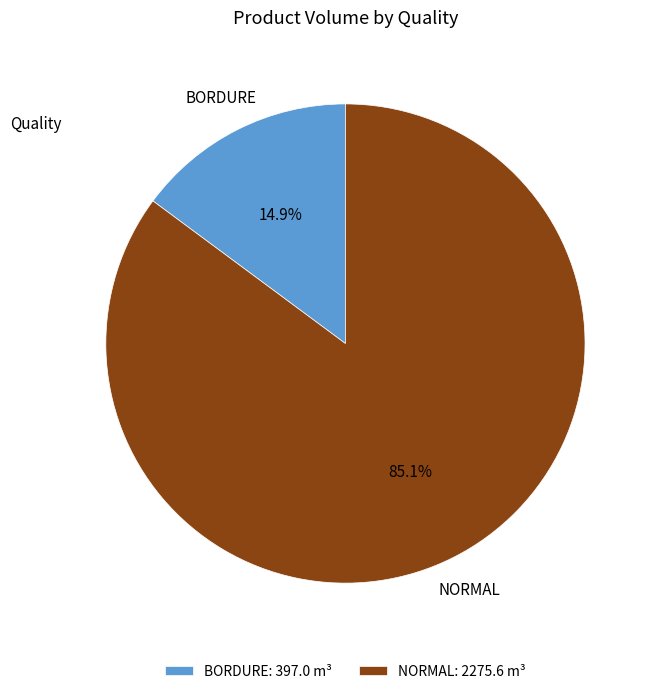

Between NORMAL: 2275.6 m³ and BORDURE: 397.0 m³, which is larger?

NORMAL: 2275.6 m³